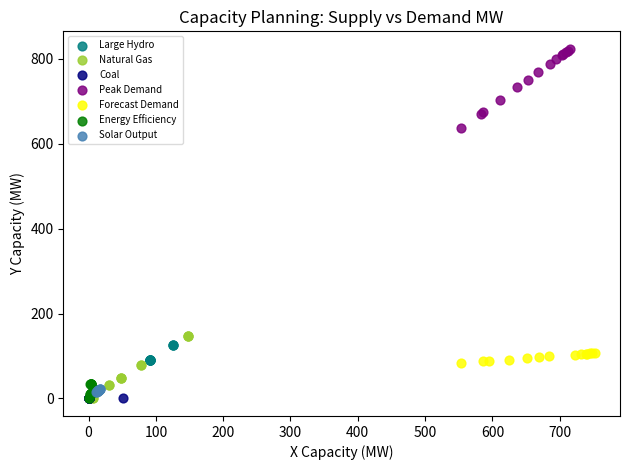

What are all the series names shown in the legend?

Large Hydro, Natural Gas, Coal, Peak Demand, Forecast Demand, Energy Efficiency, Solar Output